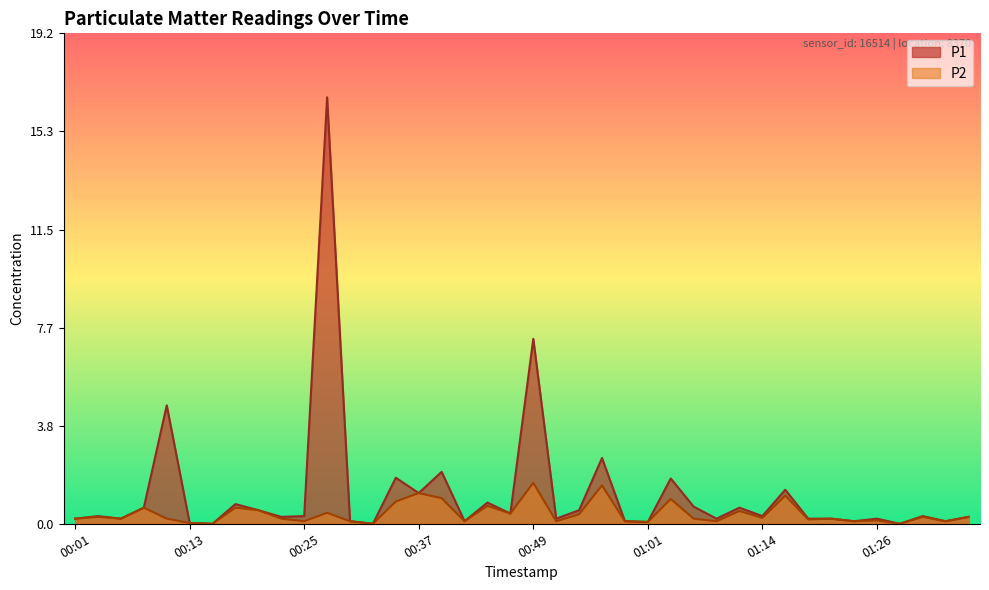

What is the maximum value shown in the chart?

16.7